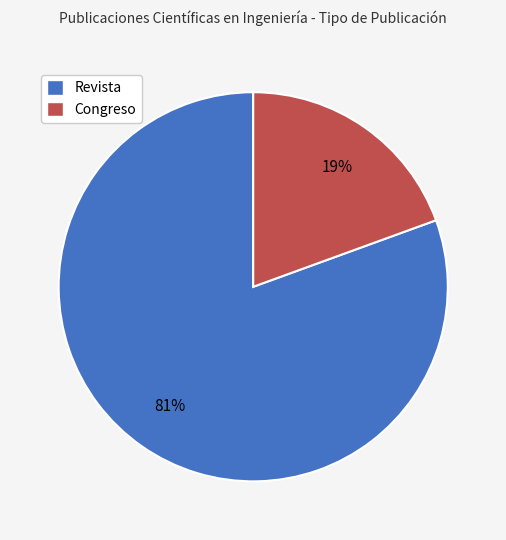

Do Revista and Congreso together represent more than half of the pie?

Yes